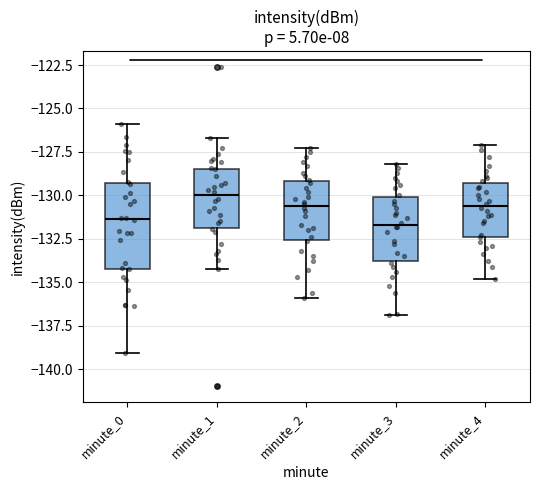

Reading left to right, transcribe this box plot: for each box, give where its median line is, the range the box spans, and where its two whiskers end, as read against the y-axis. The values are not printed on the chart, so give them approximately, as read against the axis.

minute_0: median -131.5, box -134.0 to -129.5, whiskers -139.0 to -126.0
minute_1: median -130.0, box -132.0 to -128.5, whiskers -134.0 to -126.5
minute_2: median -130.5, box -132.5 to -129.0, whiskers -136.0 to -127.5
minute_3: median -131.5, box -134.0 to -130.0, whiskers -137.0 to -128.0
minute_4: median -130.5, box -132.5 to -129.5, whiskers -135.0 to -127.0